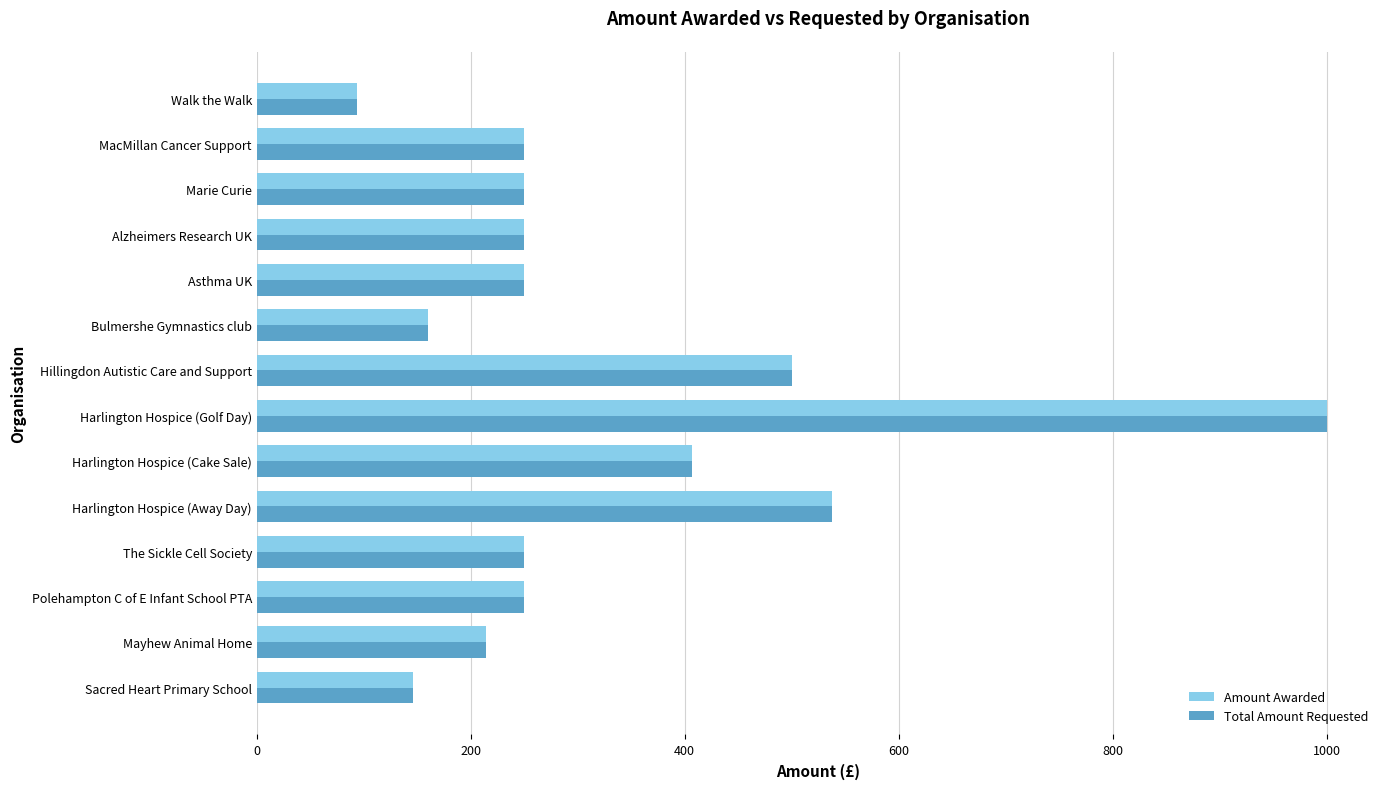

What value does the Amount Awarded series have at Asthma UK?

250.0